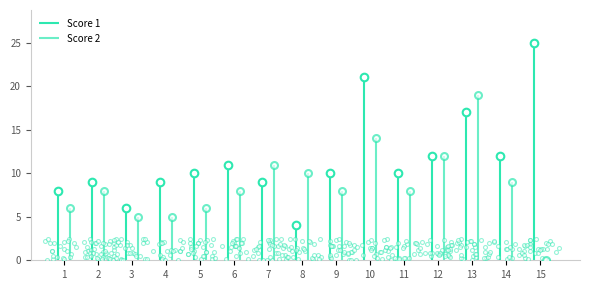

At how many categories does at least one series exceed 5?

15